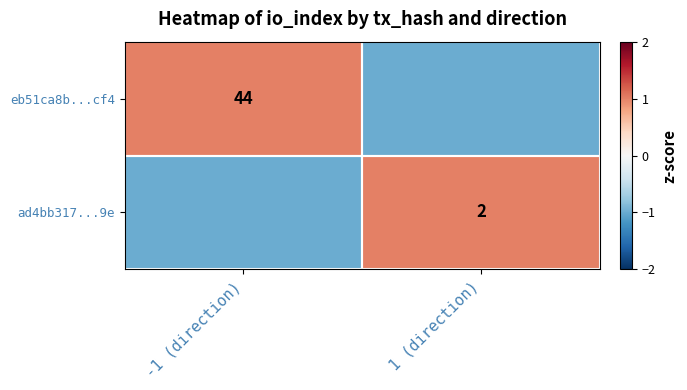

Is it true that eb51ca8b...cf4 equals 44 at -1 (direction)?

True